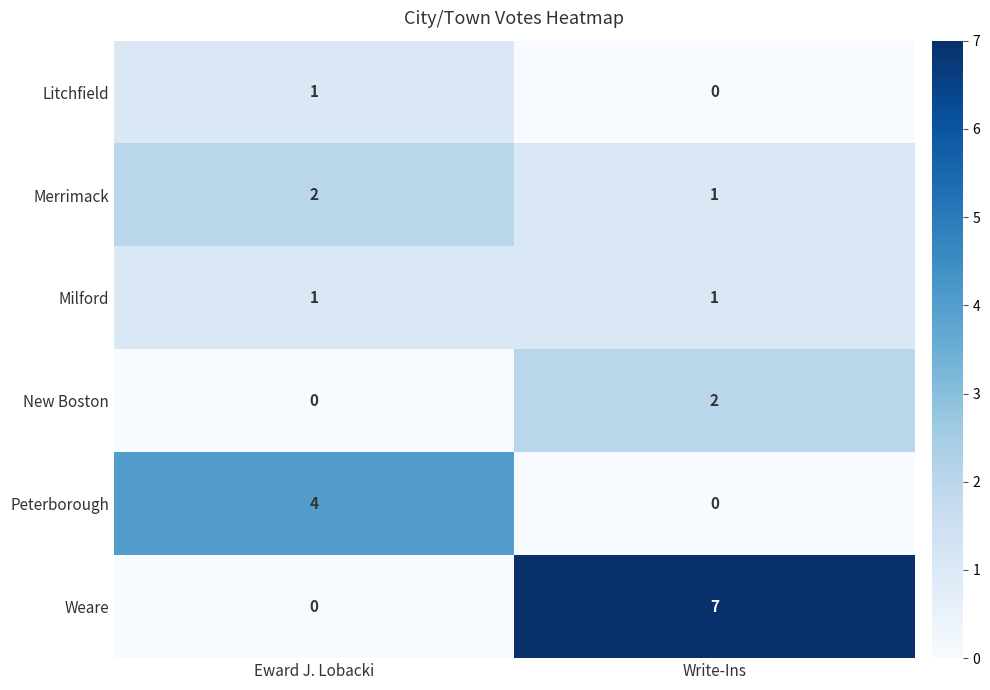

What is the difference between the Peterborough values at Eward J. Lobacki and Write-Ins?

4